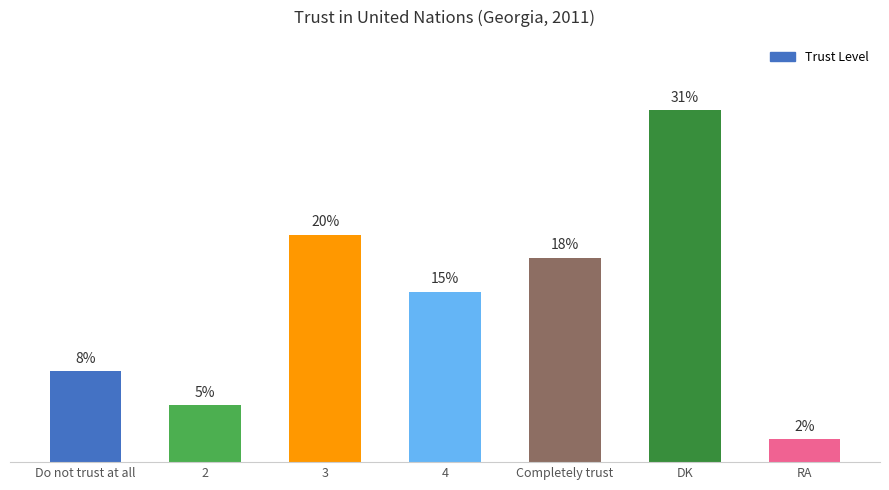

List the labels in order of value, largest first.

DK, 3, Completely trust, 4, Do not trust at all, 2, RA